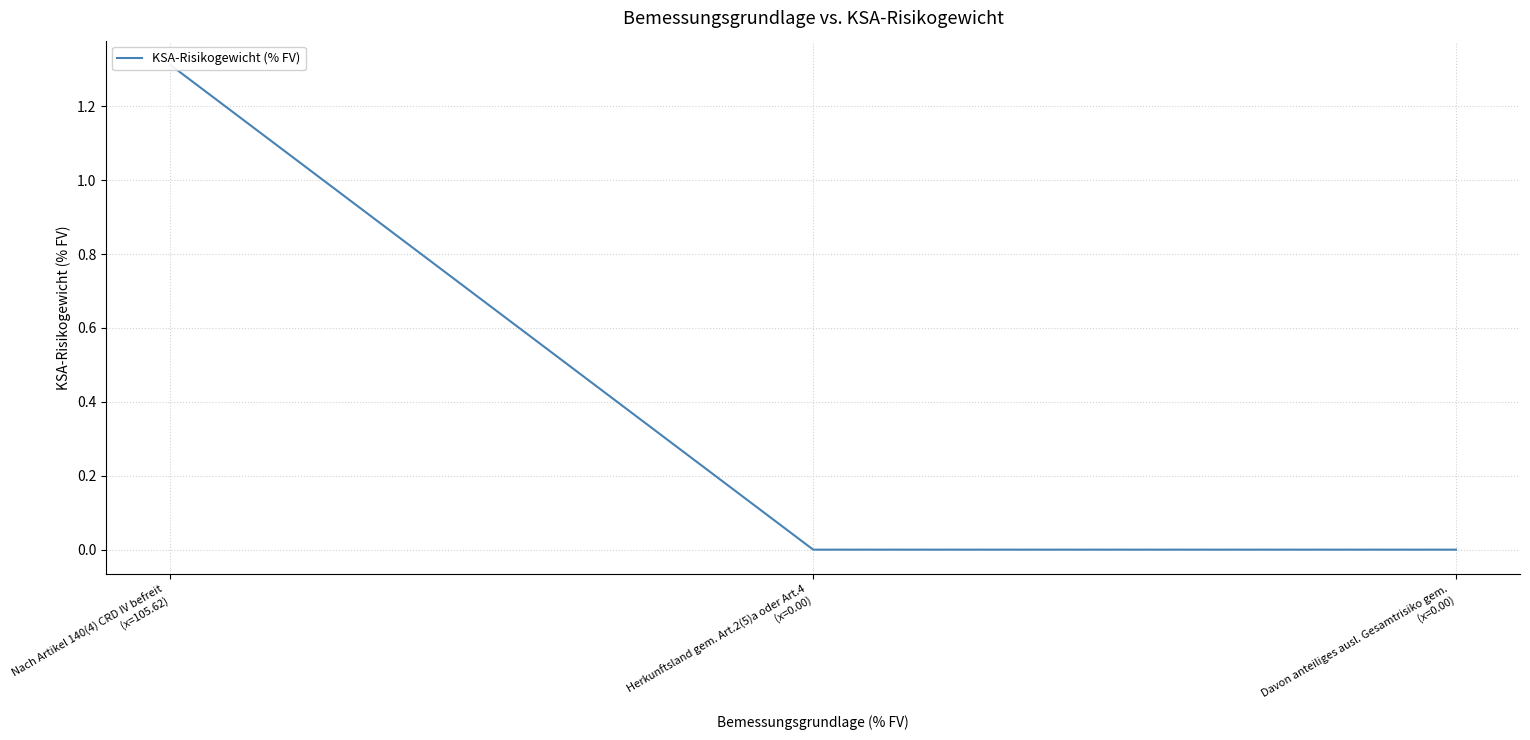

Reading left to right, extract all data points from this chart.

1.3	0.0	0.0